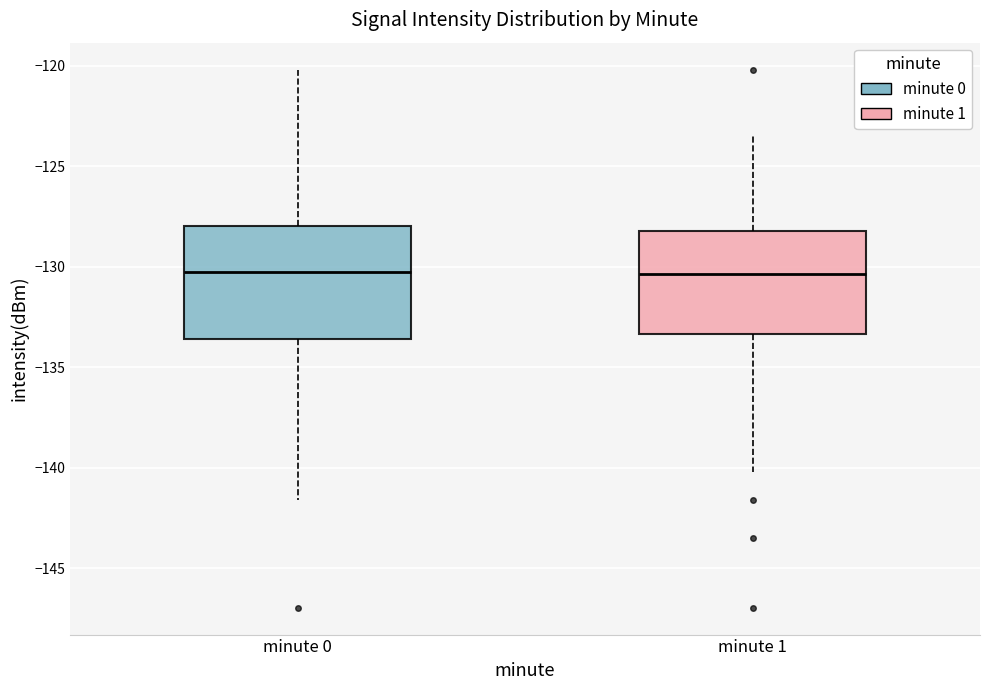

Where does the upper whisker of the box for minute 1 end on the y-axis? The values are not printed on the chart, so give them approximately, as read against the axis.

-123.5